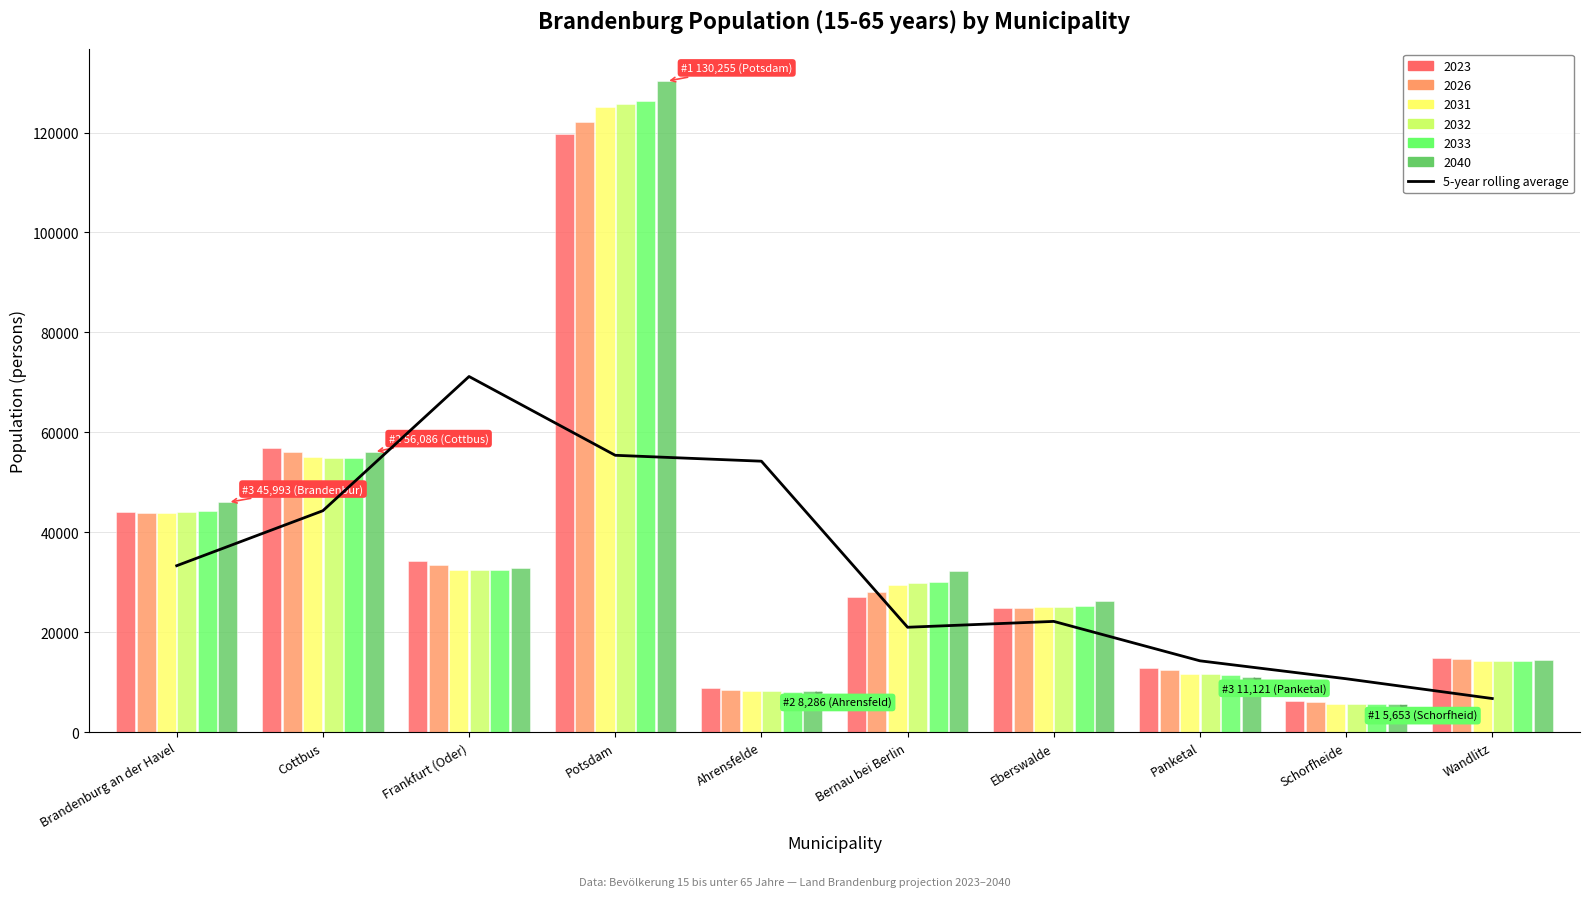

Is it true that the value at Frankfurt (Oder) is 118058.0?

False